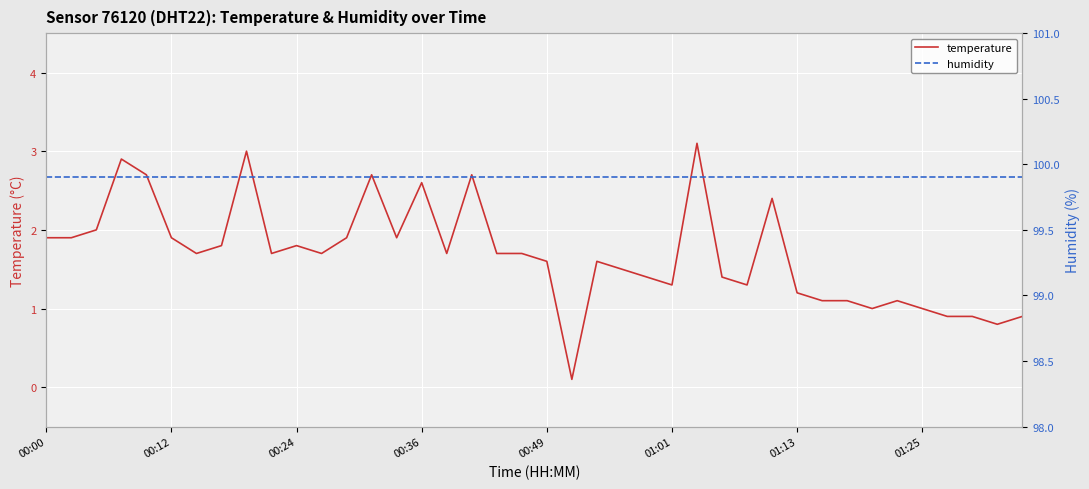

Is it true that humidity equals 143.3 at 33?

False